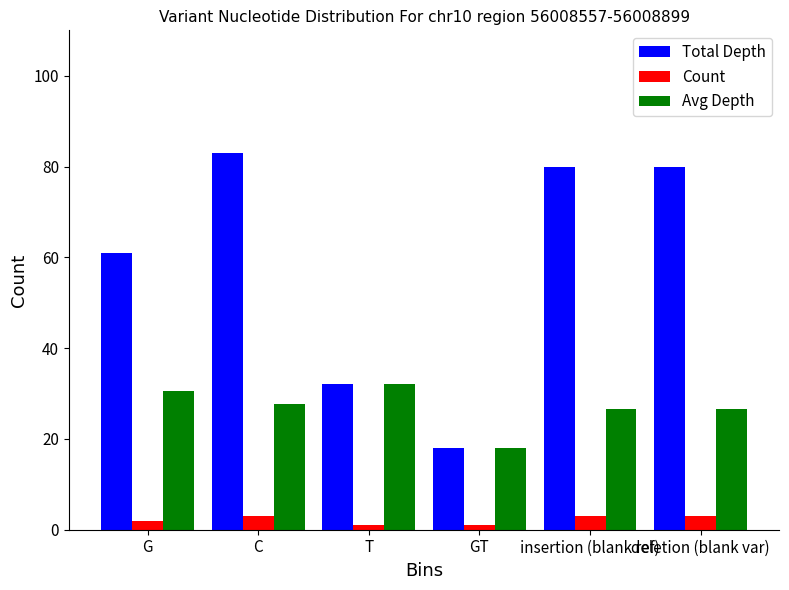

How many bars are there in each group?

3